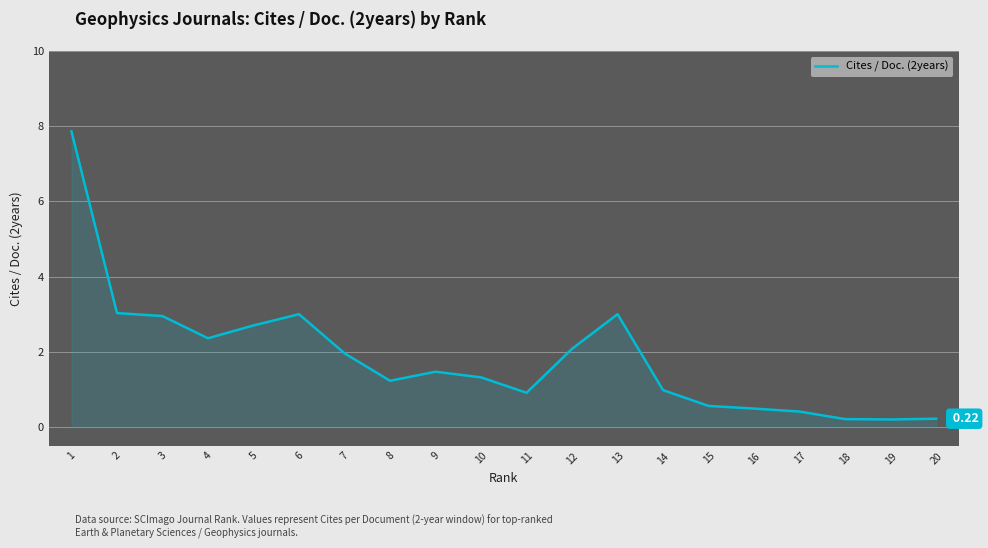

What is the difference between the values at 10 and 17?

0.9